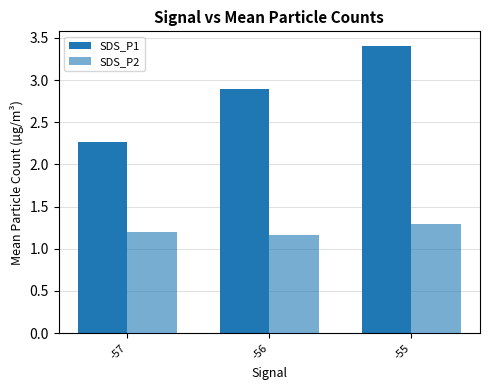

At how many categories does at least one series exceed 2?

3